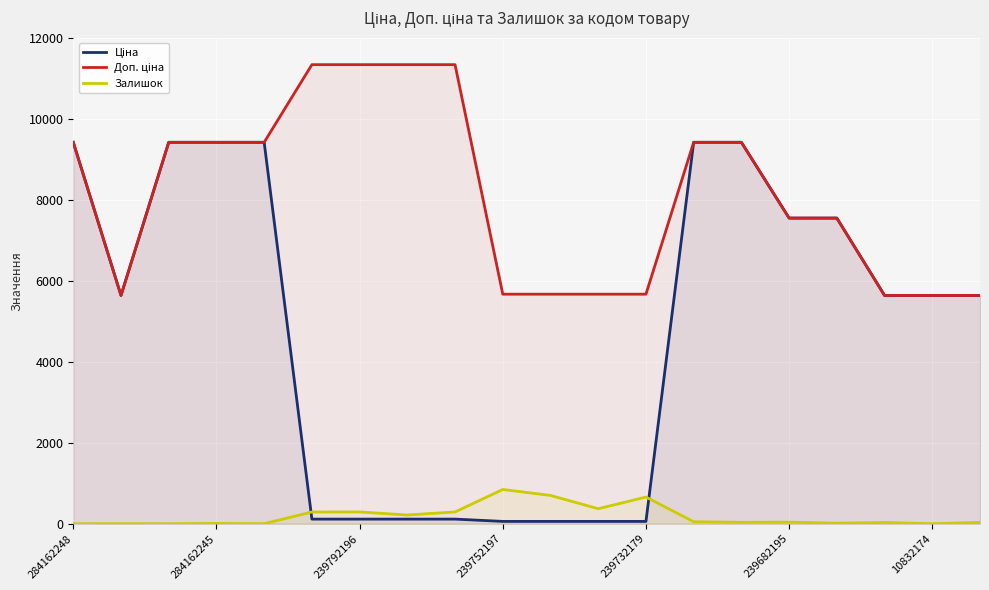

What is the greatest value displayed?

11334.0